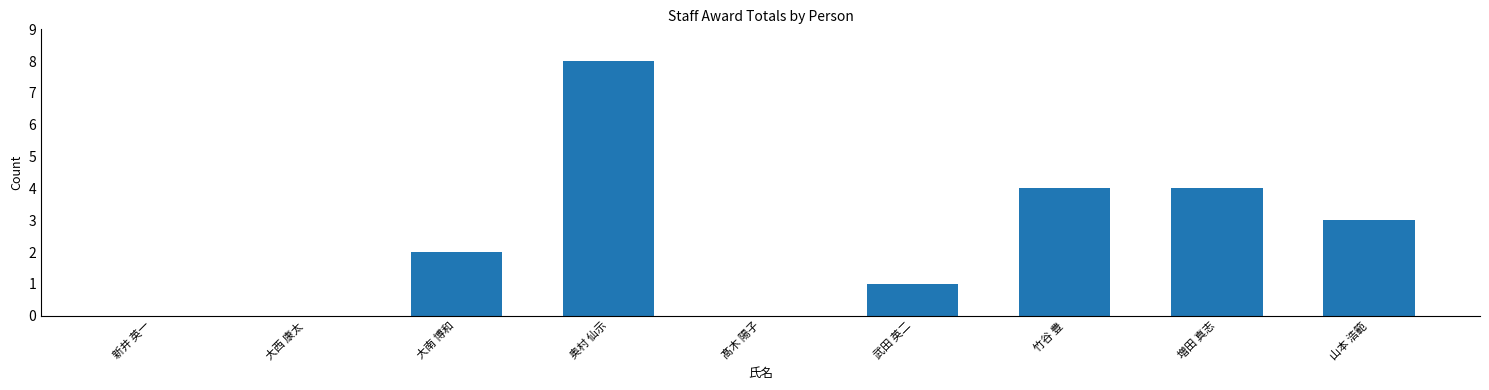

Count the number of categories in the chart.

9